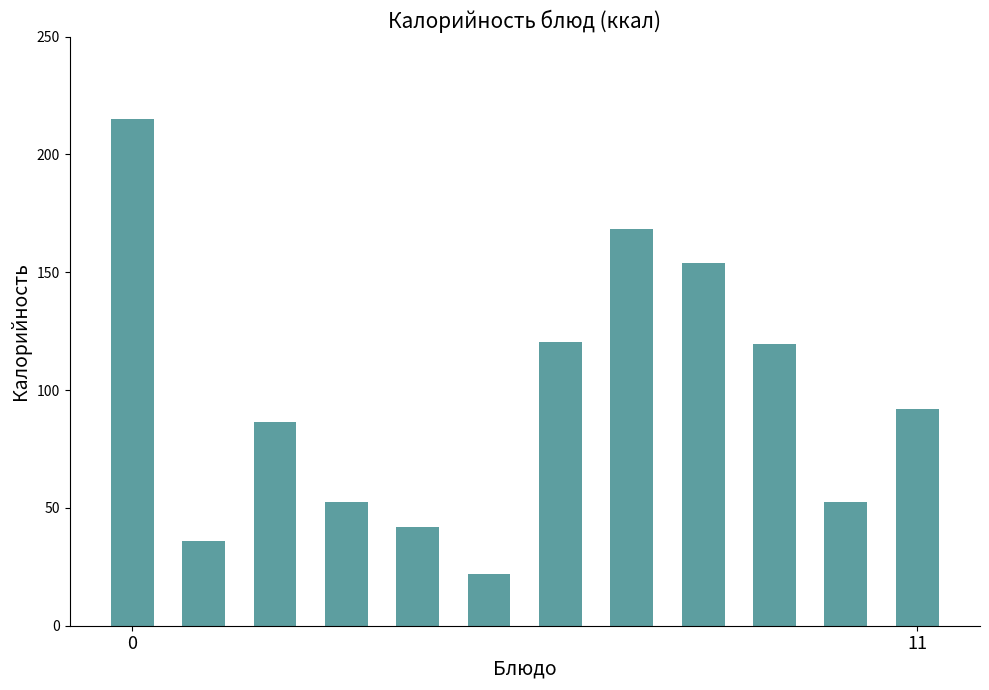

How many categories are shown in the chart?

12